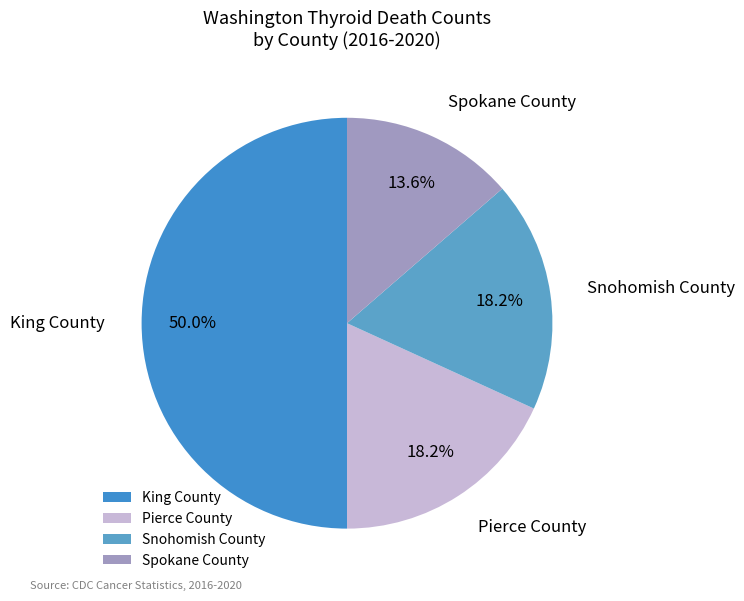

What is the largest slice in the pie chart?

King County